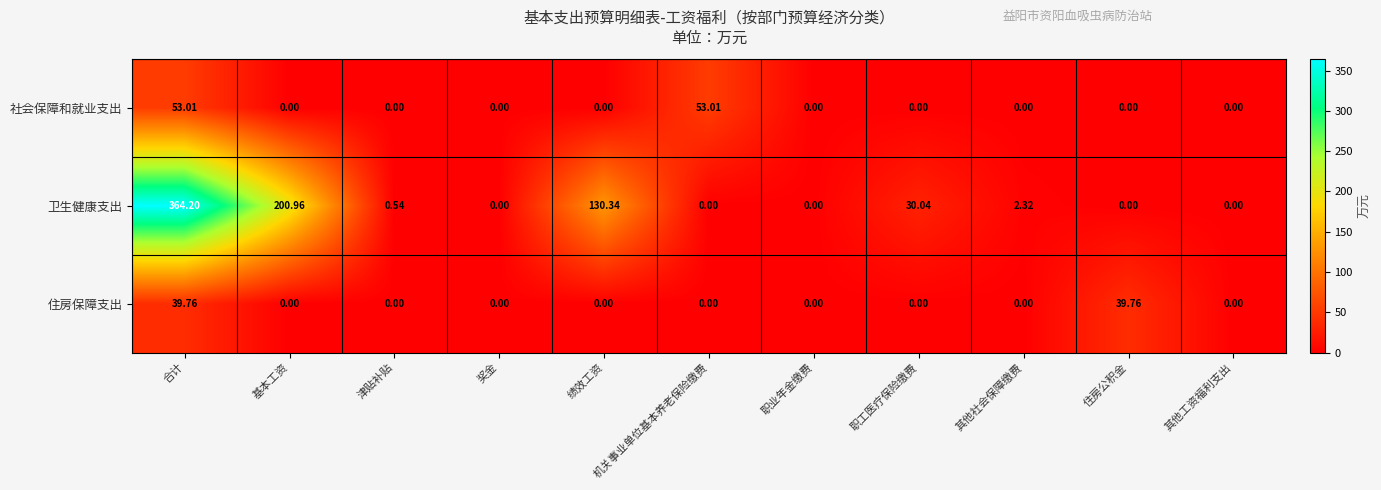

At how many categories does at least one series exceed 38?

5